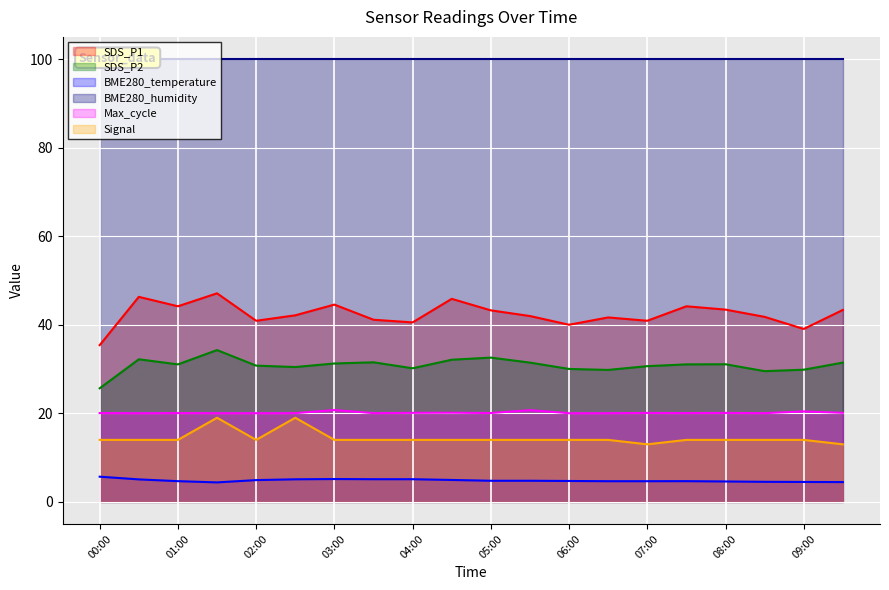

Count the number of categories in the chart.

20